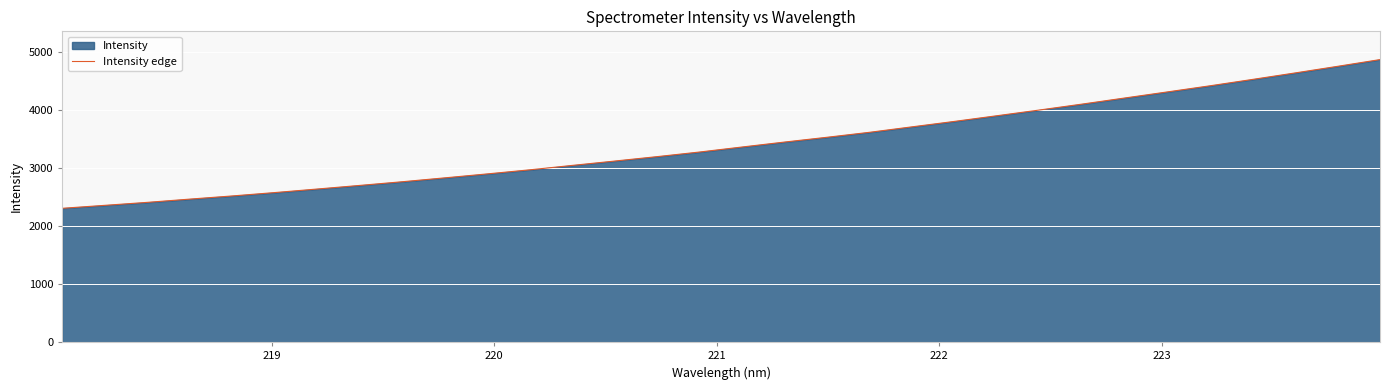

What is the smallest value displayed?

2308.7